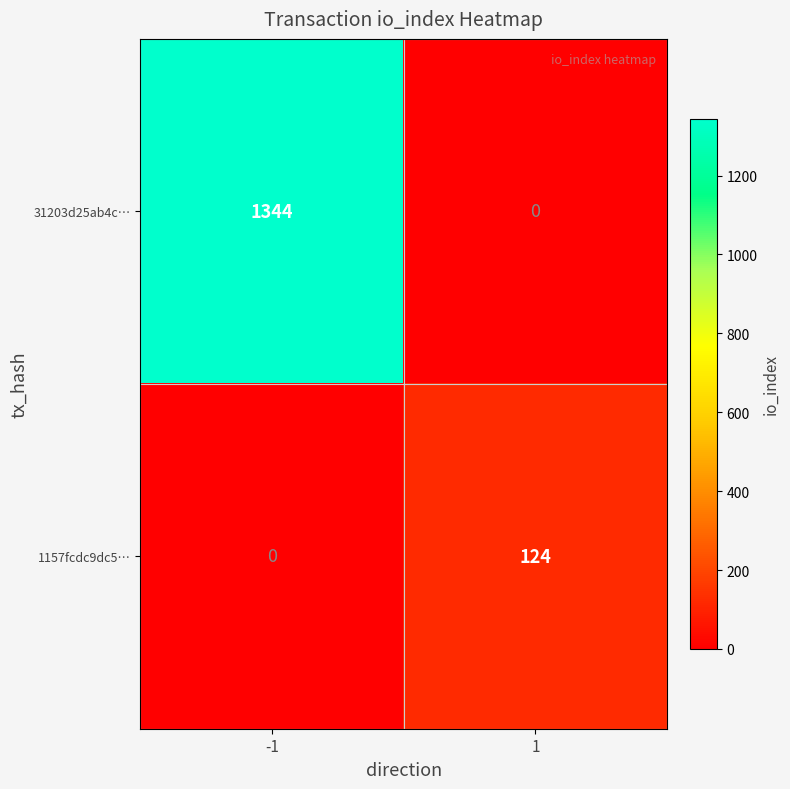

What is the difference between the maximum and minimum values in the 31203d25ab4c… series?

1344